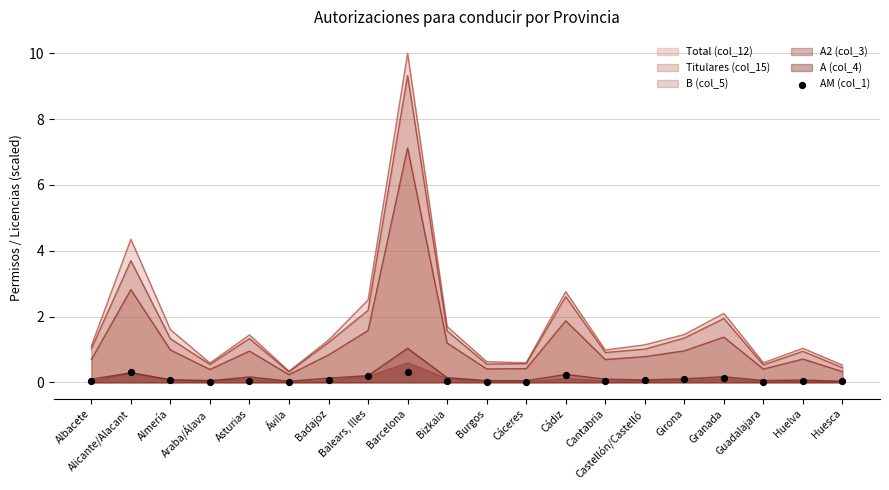

Between Cantabria and Castellón/Castelló, which is larger?

Castellón/Castelló